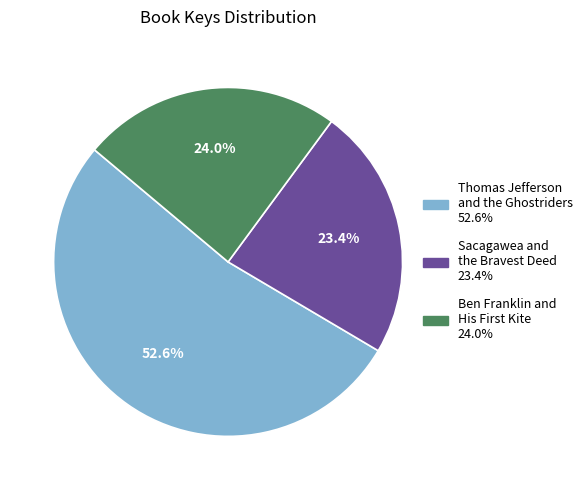

How many slices are in this pie chart?

3